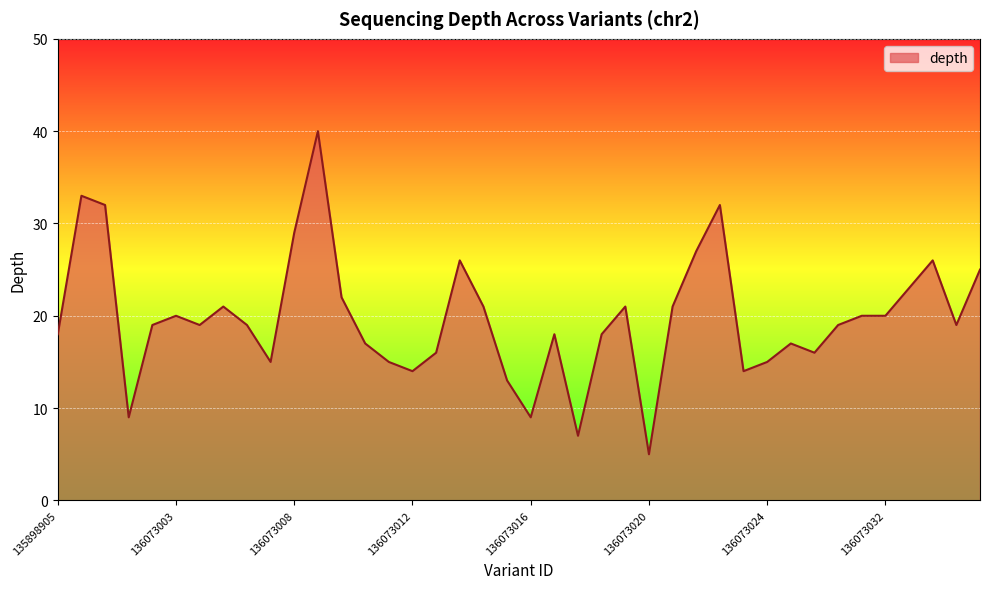

What is the greatest value displayed?

40